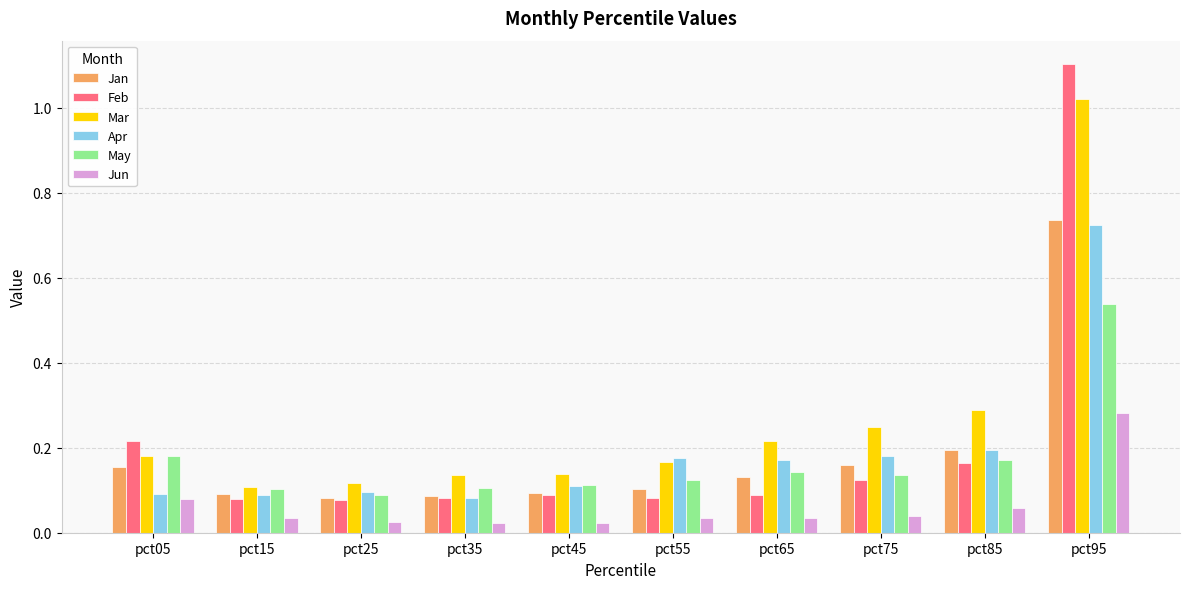

The value of Feb at pct15 is 0.0. True or false?

False